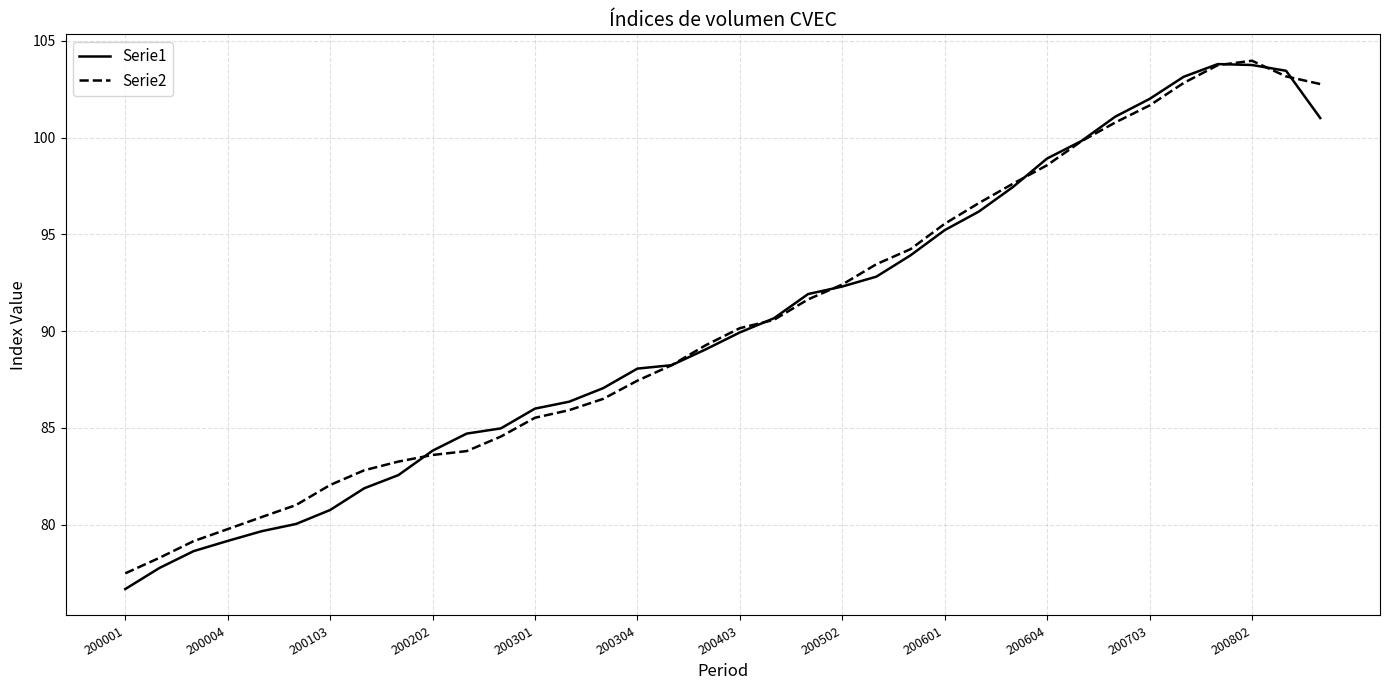

What is the maximum value shown in the chart?

104.0